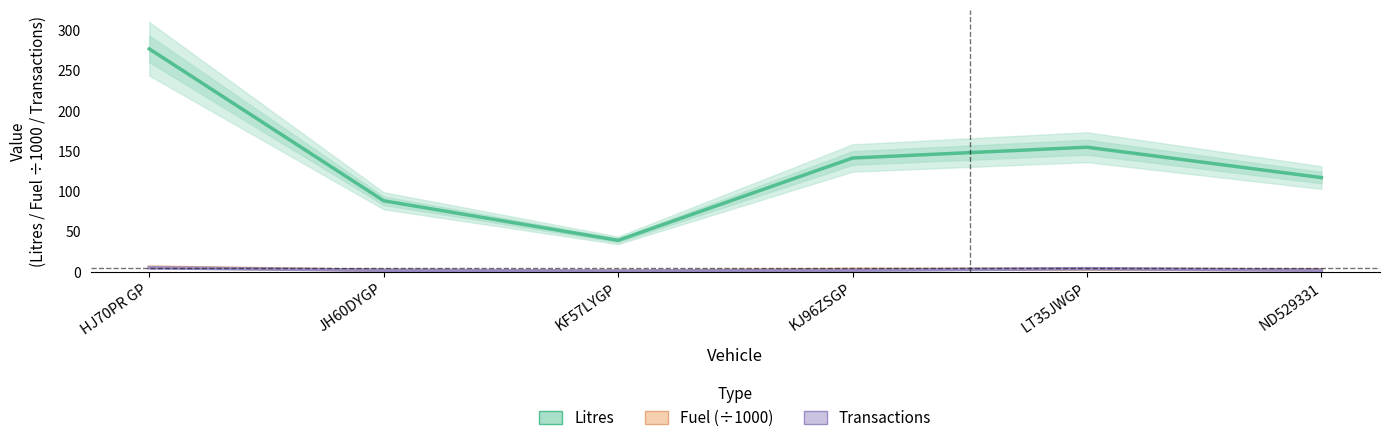

At which category does Litres reach its first local valley?

KF57LYGP